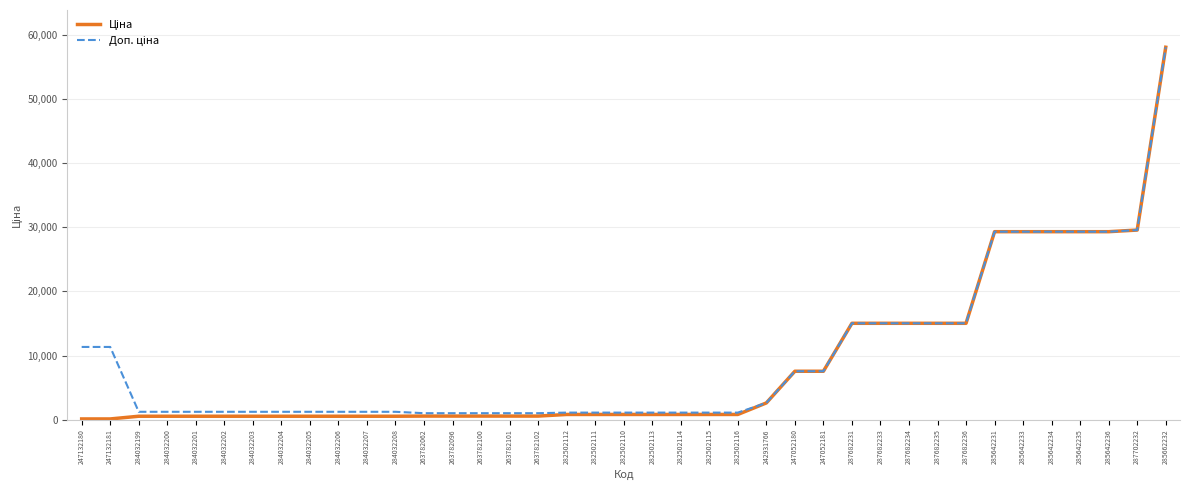

What is the total value across all series at 247052180?

15091.8